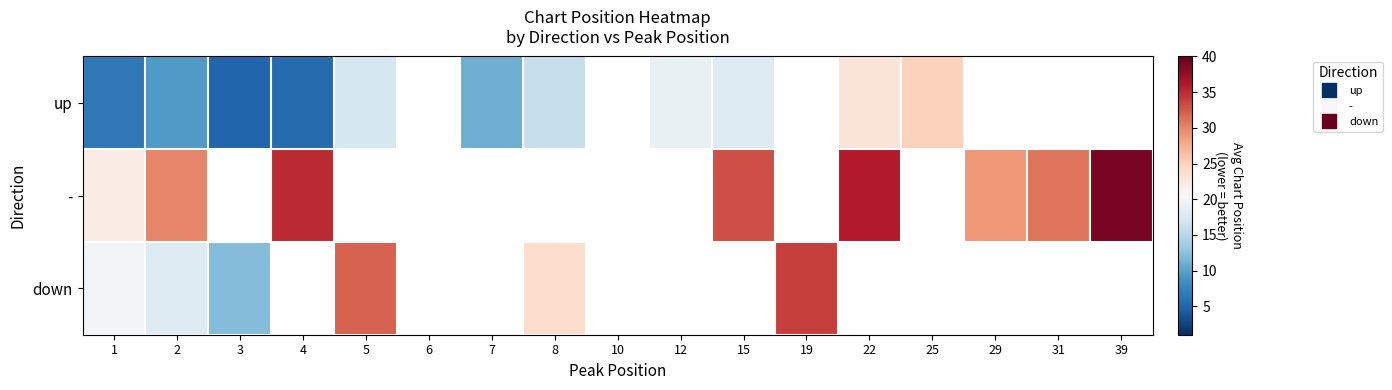

What is the difference between the maximum and minimum values in the down series?

22.0